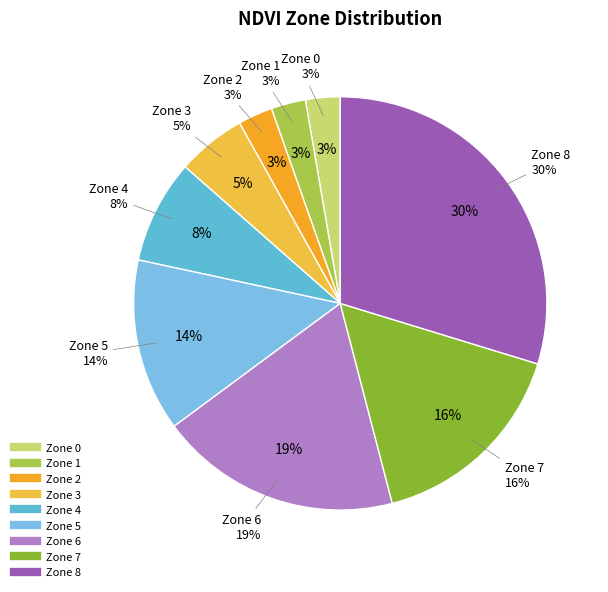

Approximately how many times larger is the value at Zone 3 compared to Zone 6?

0.3